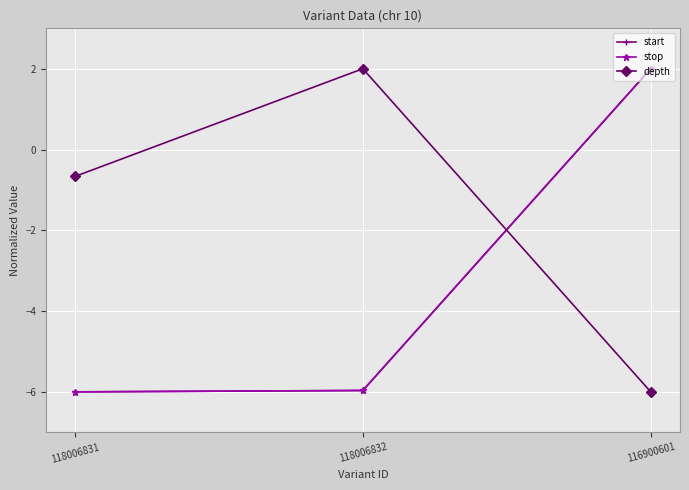

Is it true that depth equals -0.4 at 118006831?

False